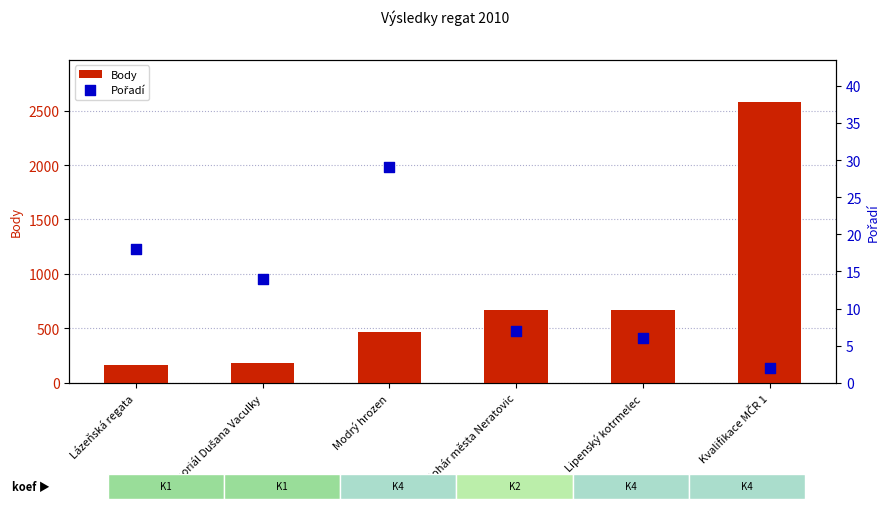

At how many categories does at least one series exceed 1888?

1